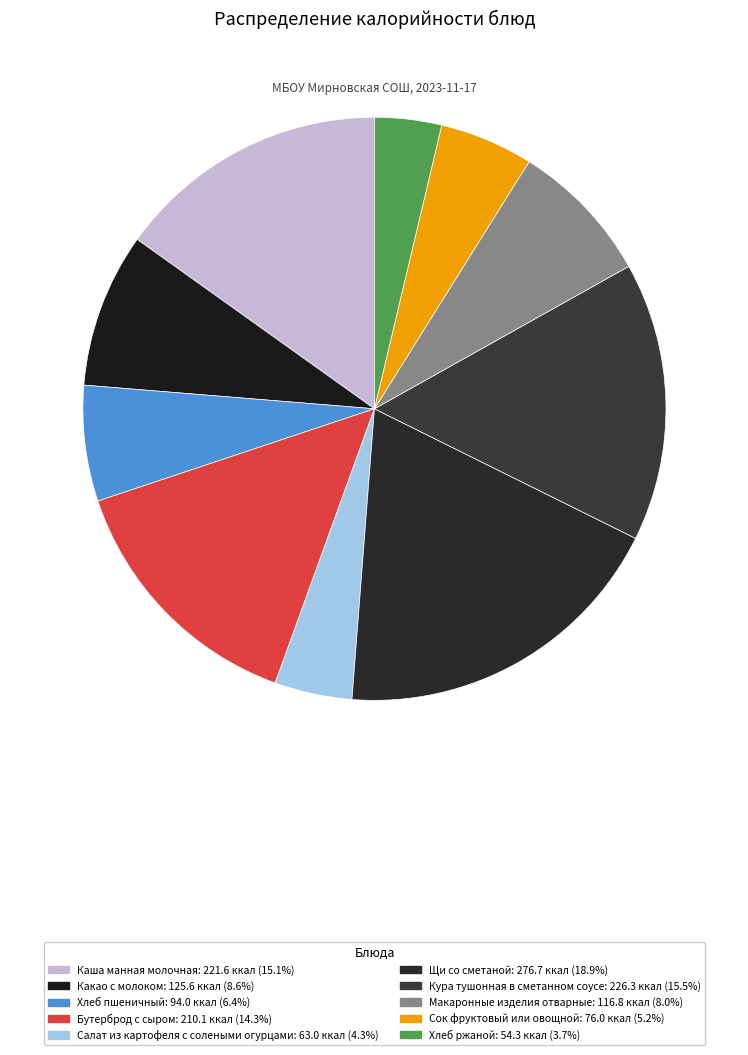

What is the ratio of the value at Хлеб пшеничный to the value at Хлеб ржаной?

1.7